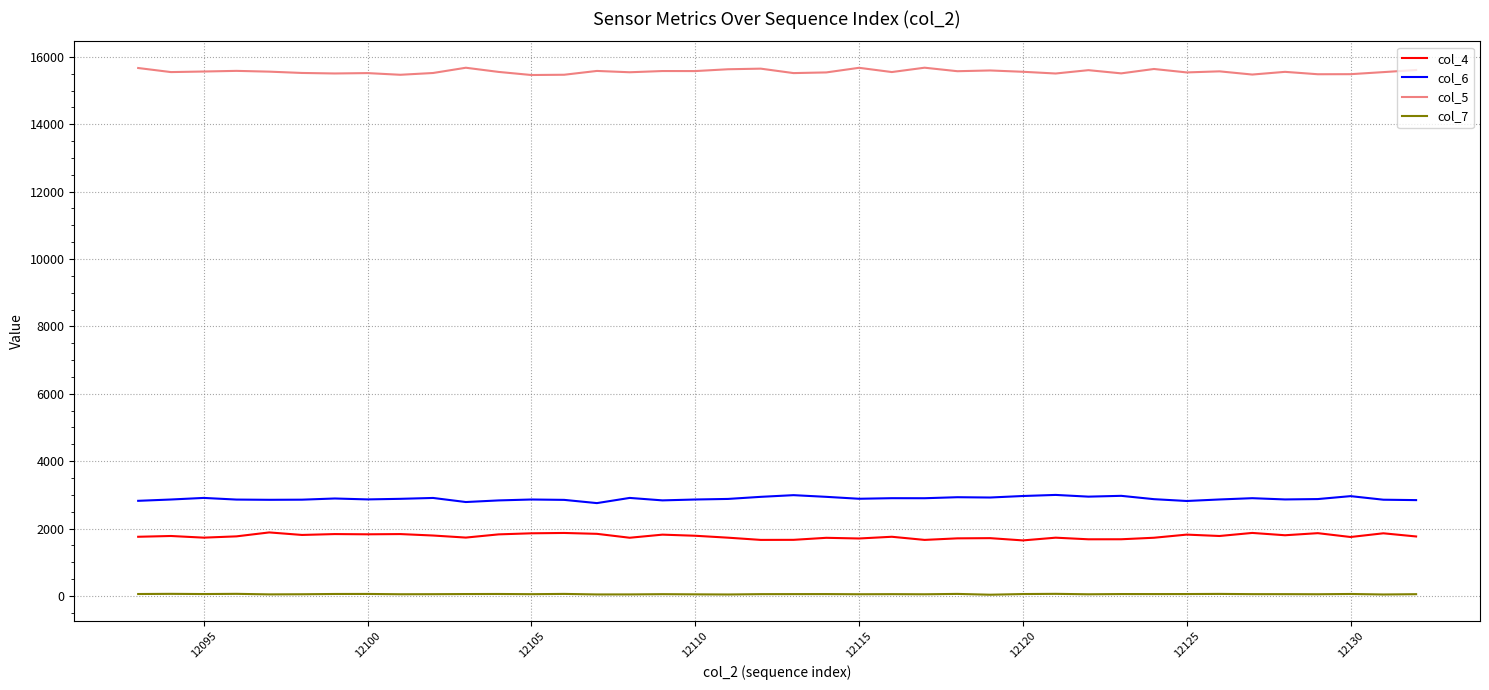

Which series has the largest total across all categories?

col_5